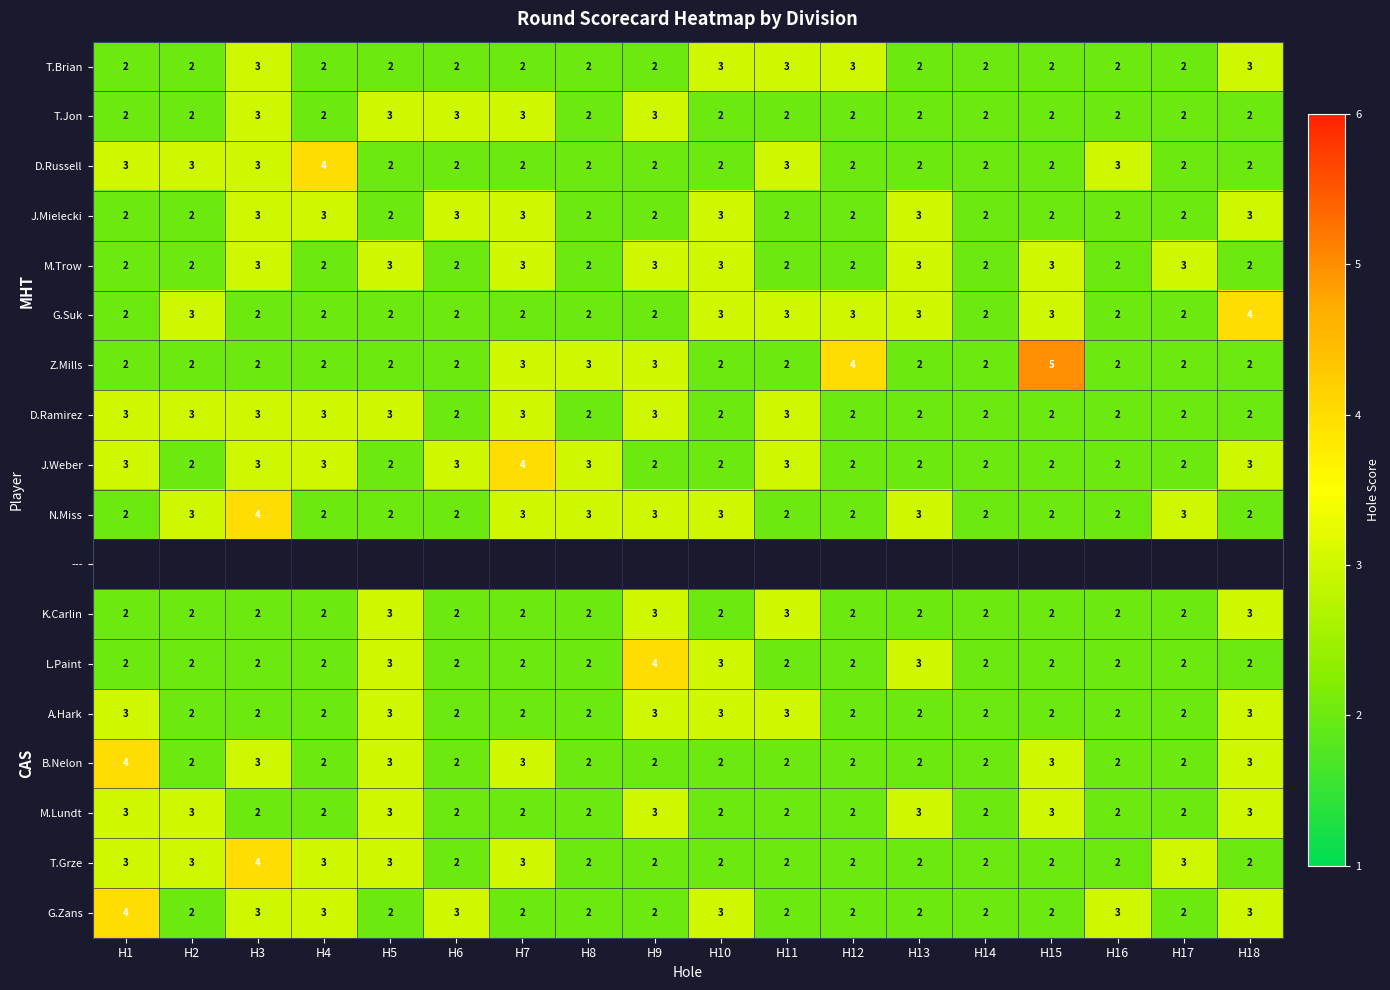

What is the sum of the M.Lundt values at H18 and H4?

5